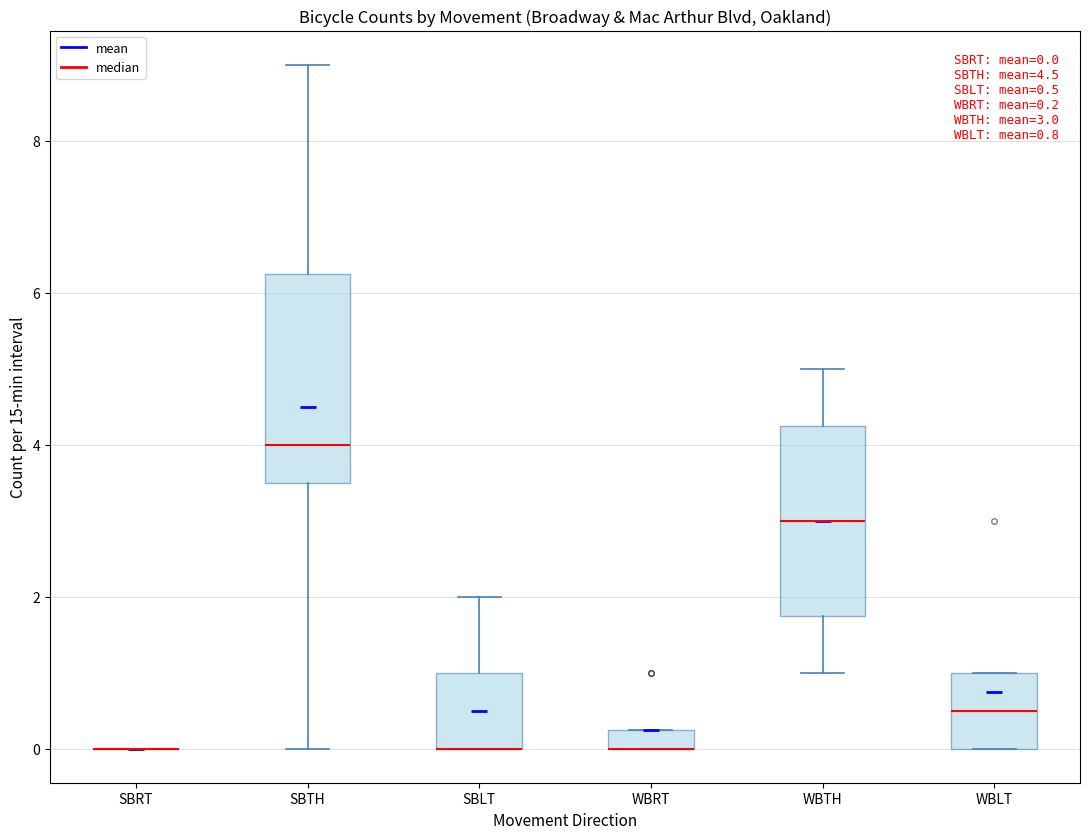

Comparing the boxes themselves (not the whiskers), which one is the tallest?

SBTH